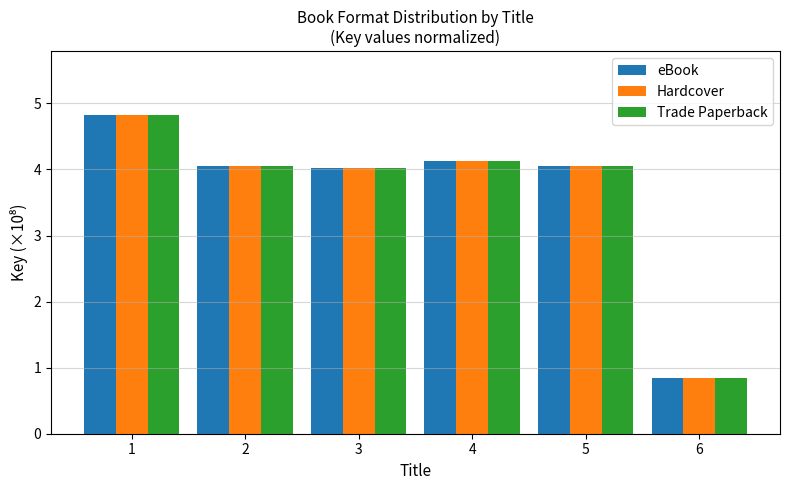

The value of Trade Paperback at 3 is 4.0. True or false?

True